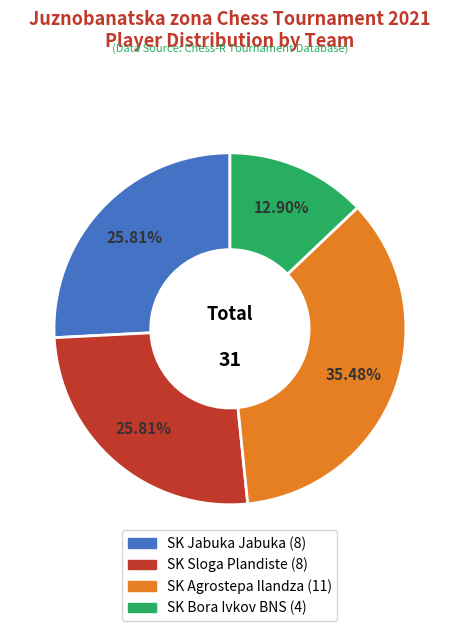

What percentage is the SK Bora Ivkov BNS slice, to the nearest percent?

13%